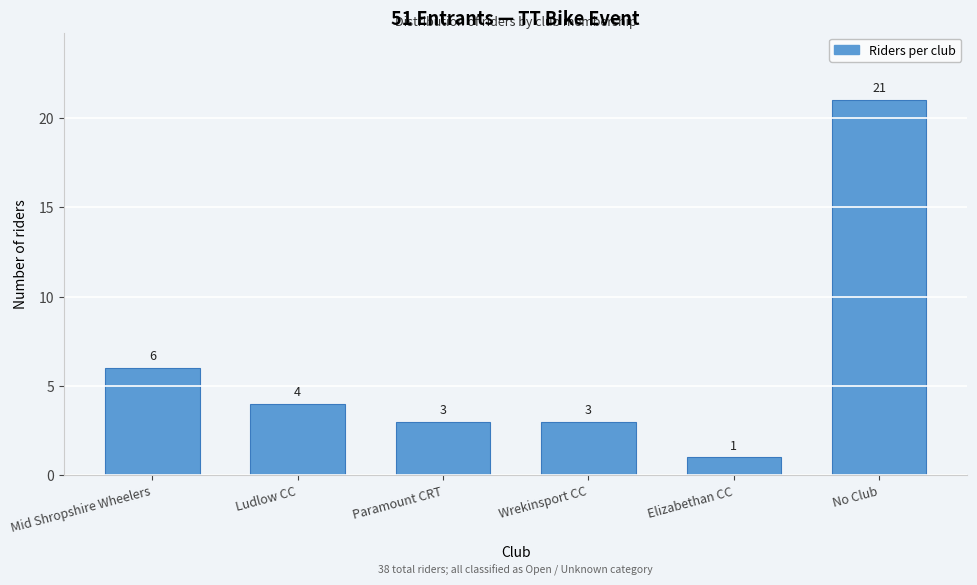

Reading left to right, extract all data points from this chart.

6	4	3	3	1	21